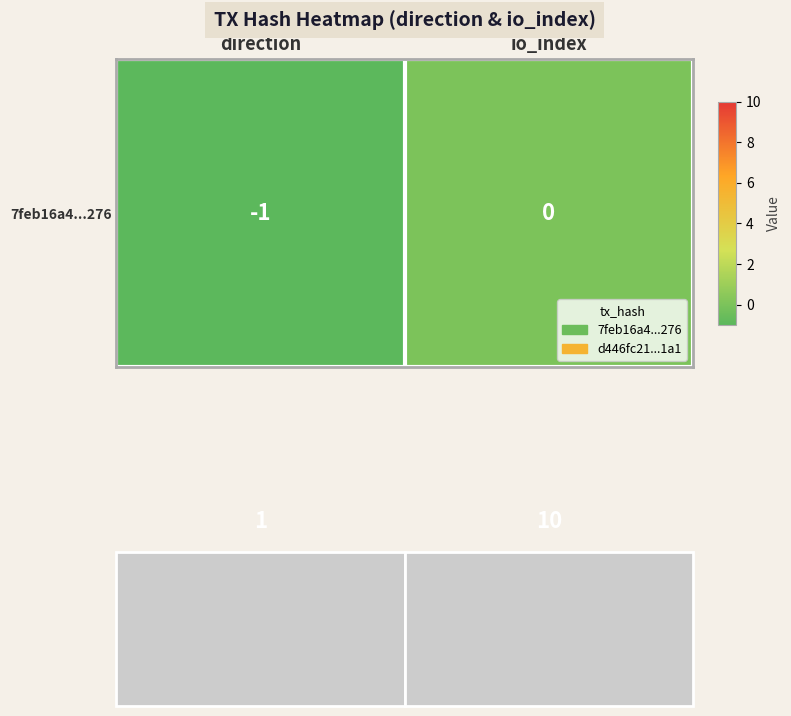

At which category does the chart reach its peak across all series?

io_index